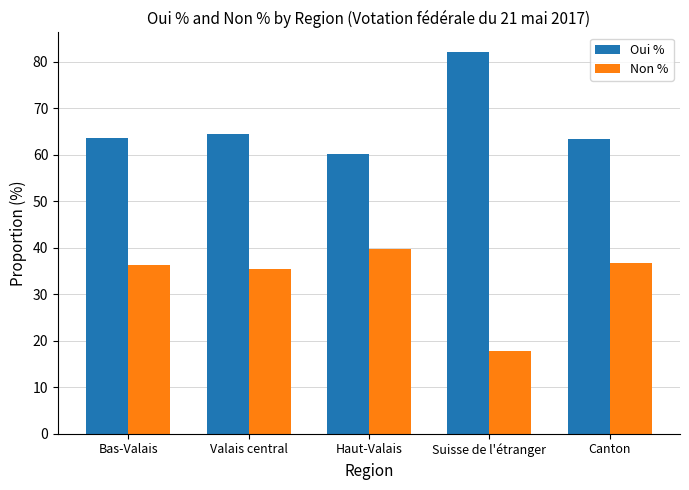

How many data points in Non % are above 36?

3